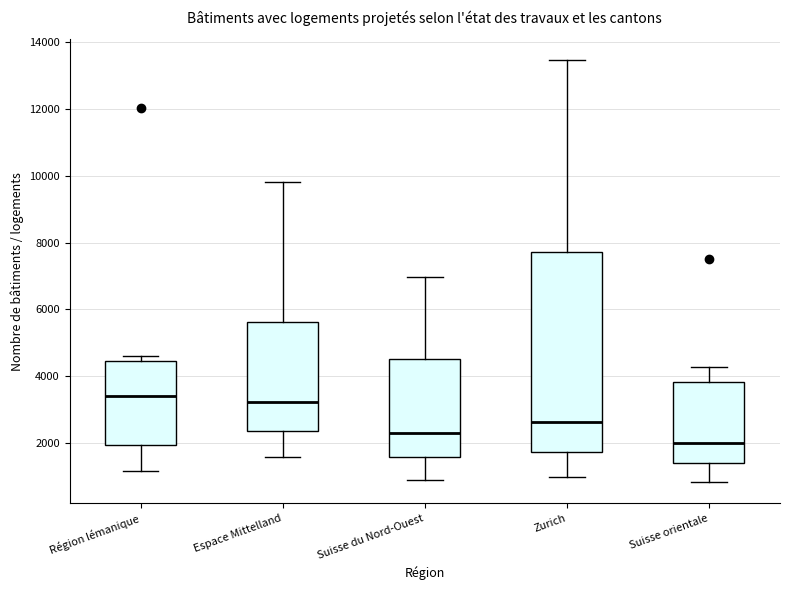

Which box's median line is the lowest?

Suisse orientale